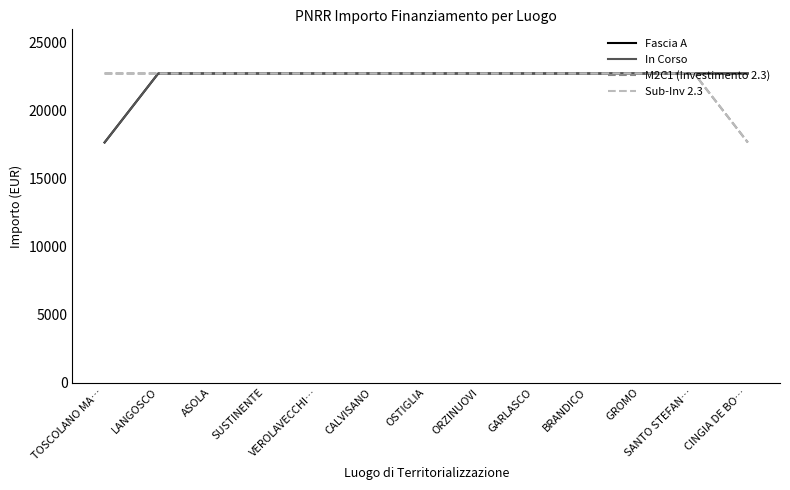

Rank the series at CINGIA DE BO… from lowest to highest value.

M2C1 (Investimento 2.3), Sub-Inv 2.3, Fascia A, In Corso